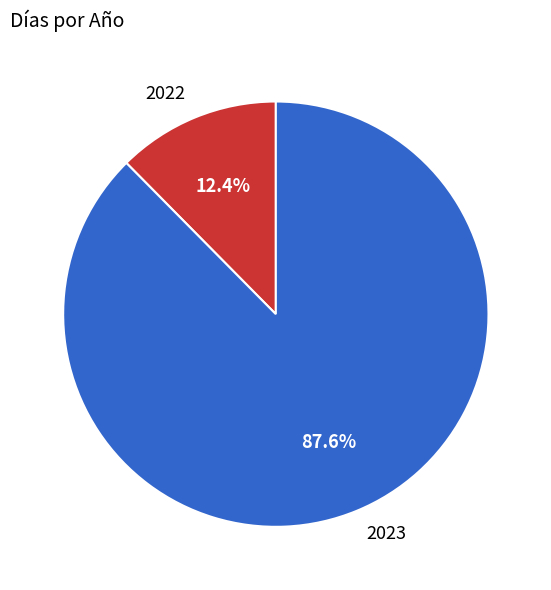

Is the sum of 2022 and 2023 greater than half?

Yes